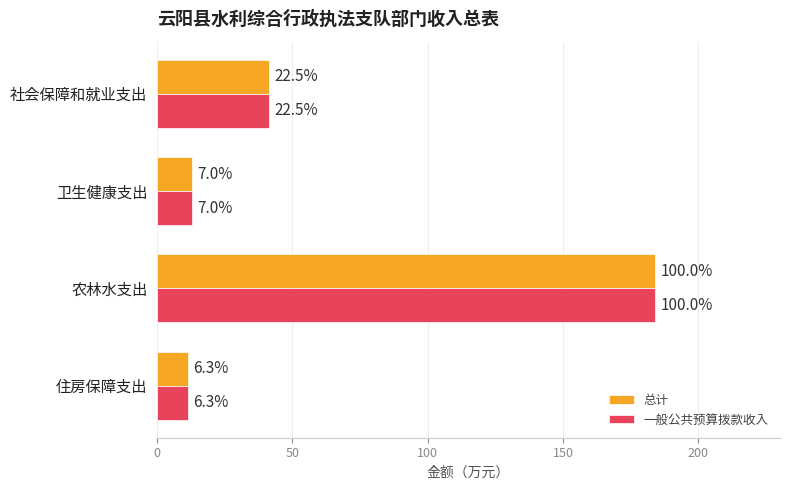

What is the average value of the 总计 series?

62.5